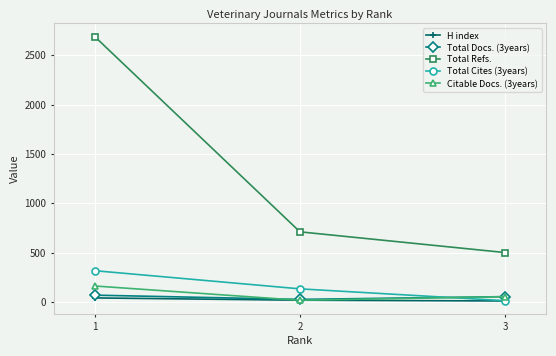

What is the difference between the highest and lowest values at 3?

491